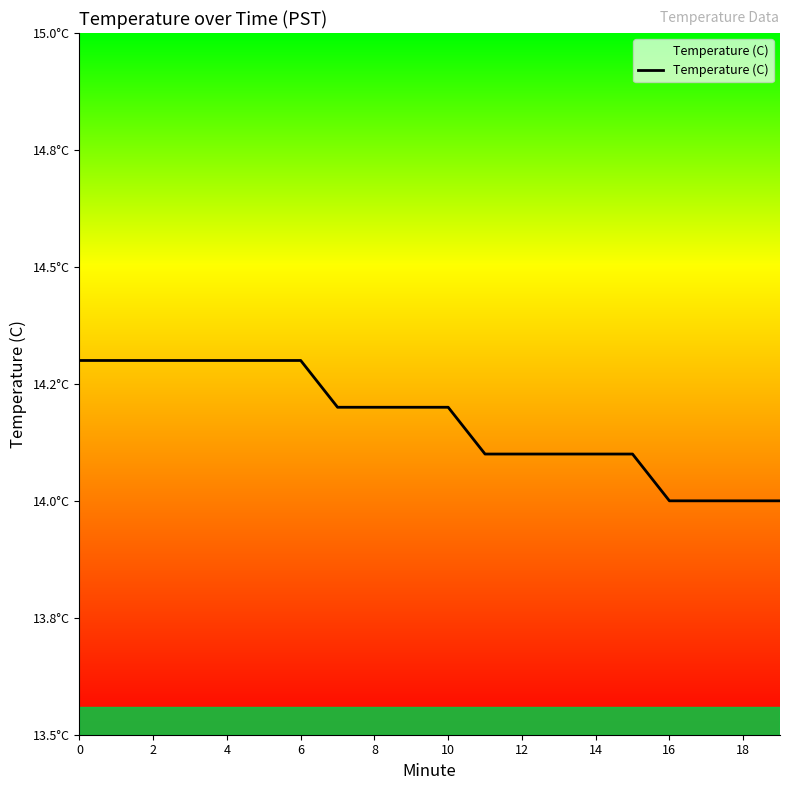

Reading right to left, what are all the values shown in this chart?

14.0	14.0	14.0	14.0	14.1	14.1	14.1	14.1	14.1	14.2	14.2	14.2	14.2	14.3	14.3	14.3	14.3	14.3	14.3	14.3